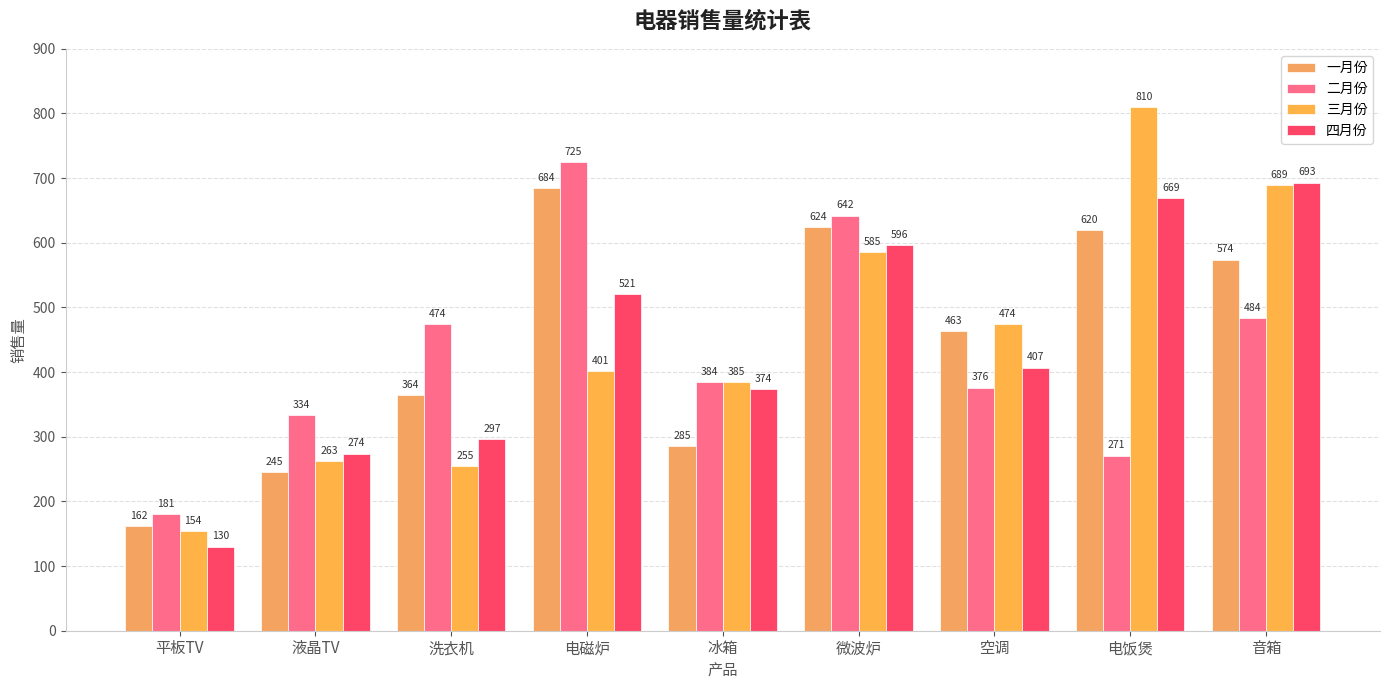

What is the label of the 2nd bar from the right?

电饭煲